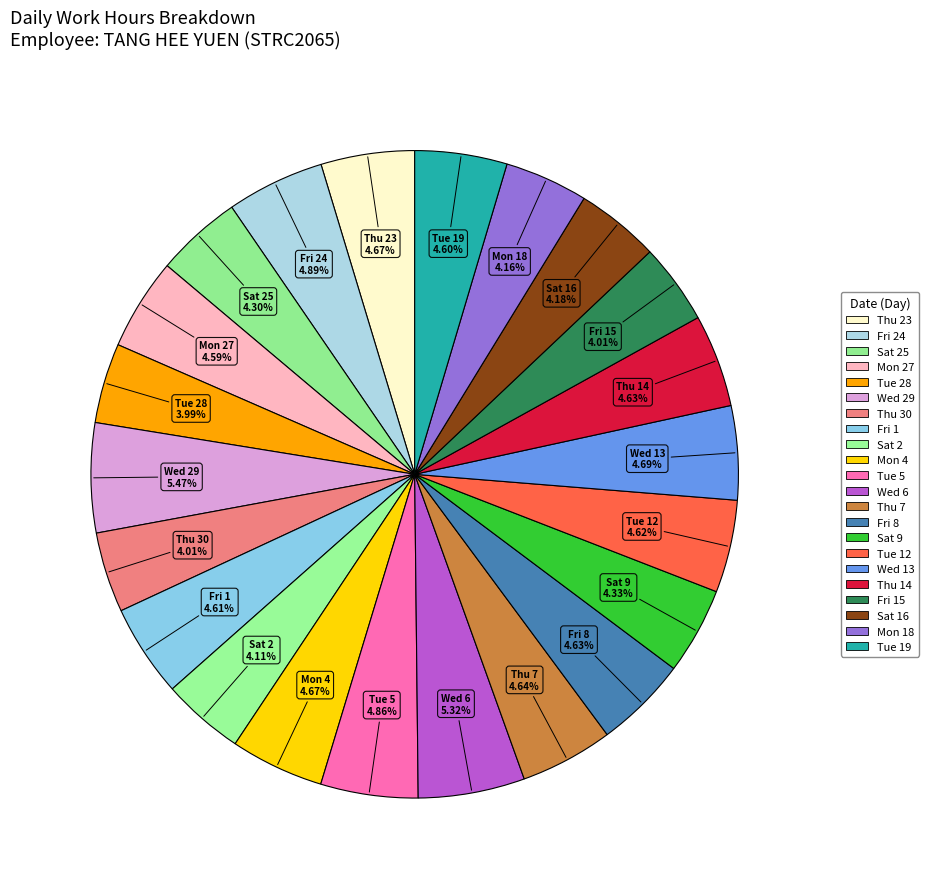

How many segments does this pie chart have?

22